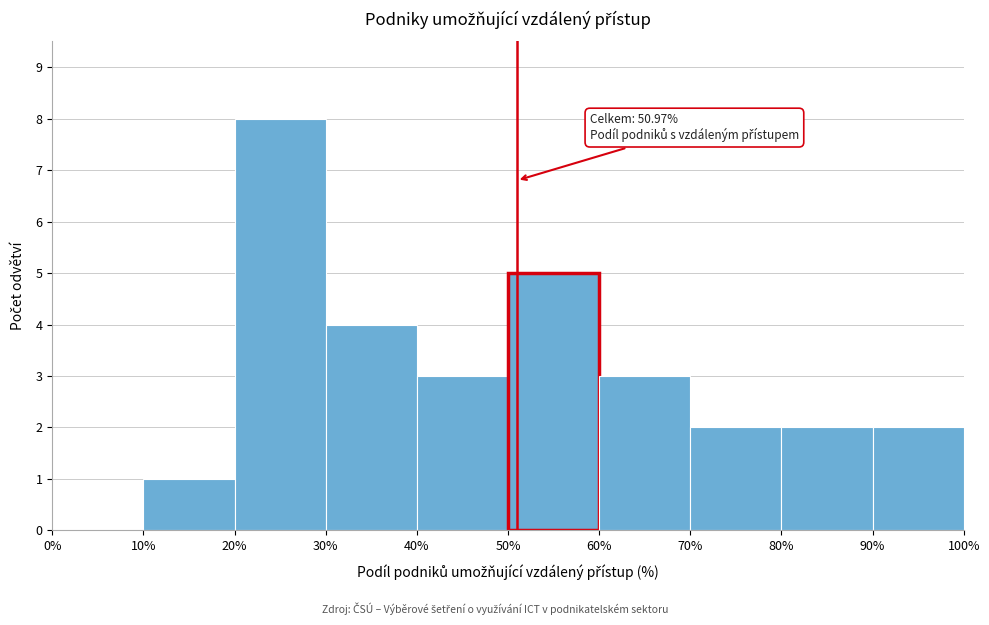

Which range on the x-axis has the tallest bar?

20% to 30%